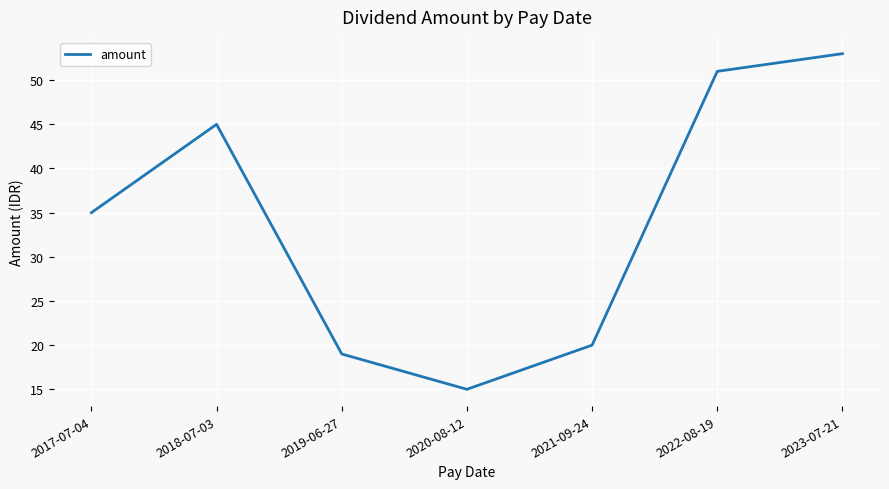

The value at 2022-08-19 is 12. True or false?

False